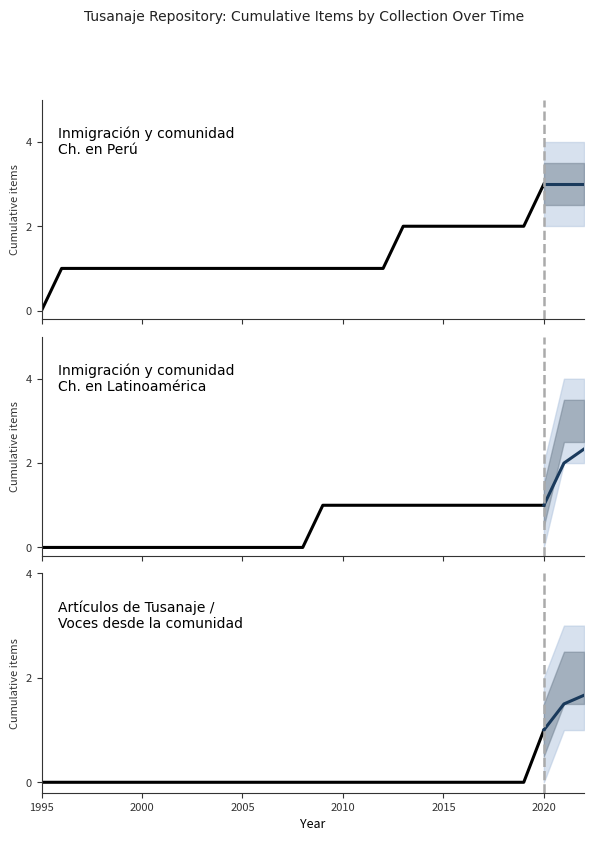

What is the label of the 5th point from the left?

2015